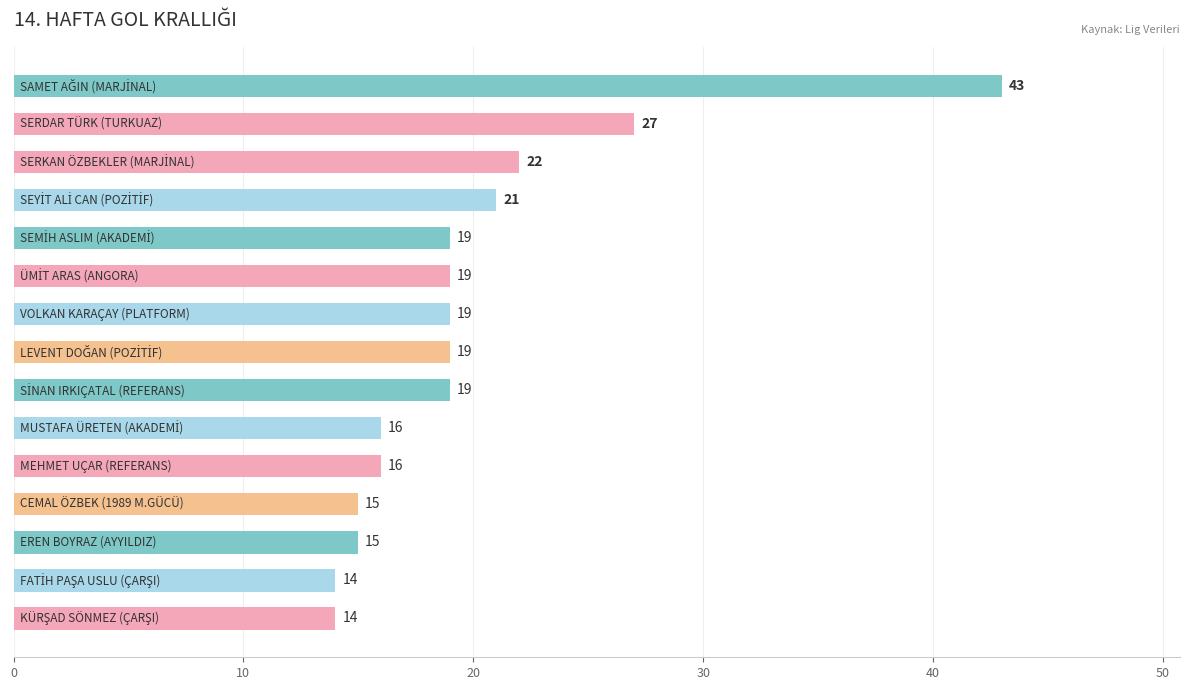

What is the sum of all values?

298